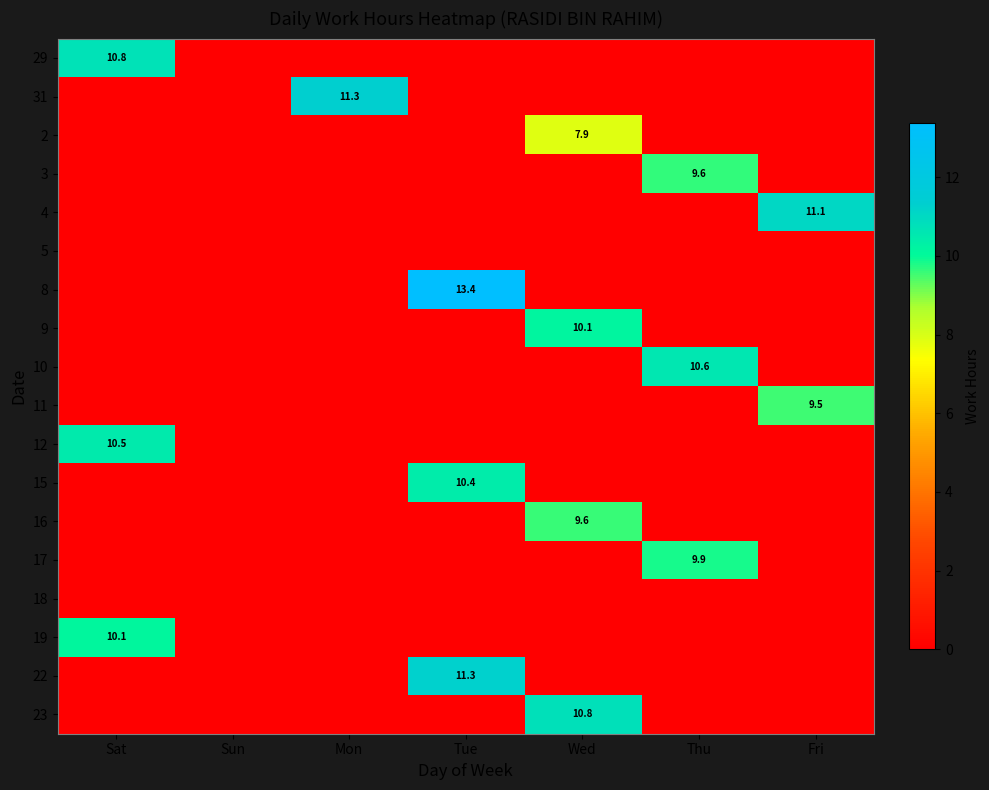

The value of 2 at Wed is 11.3. True or false?

False